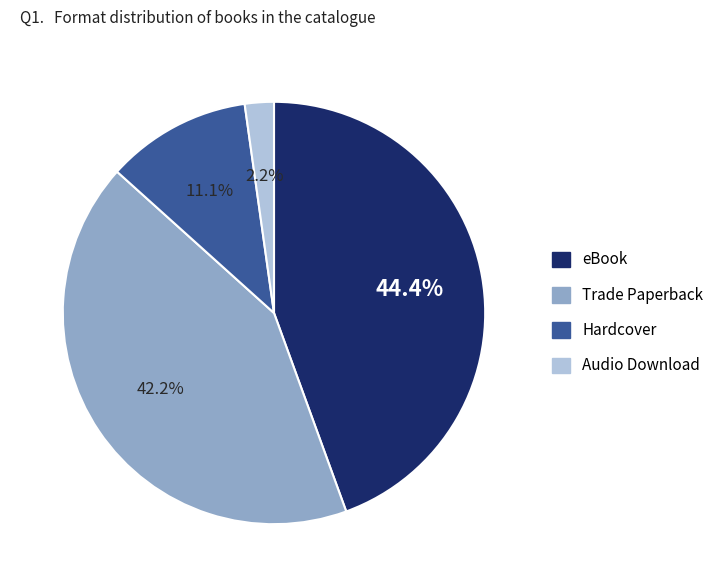

To the nearest percent, what portion does eBook represent?

44%